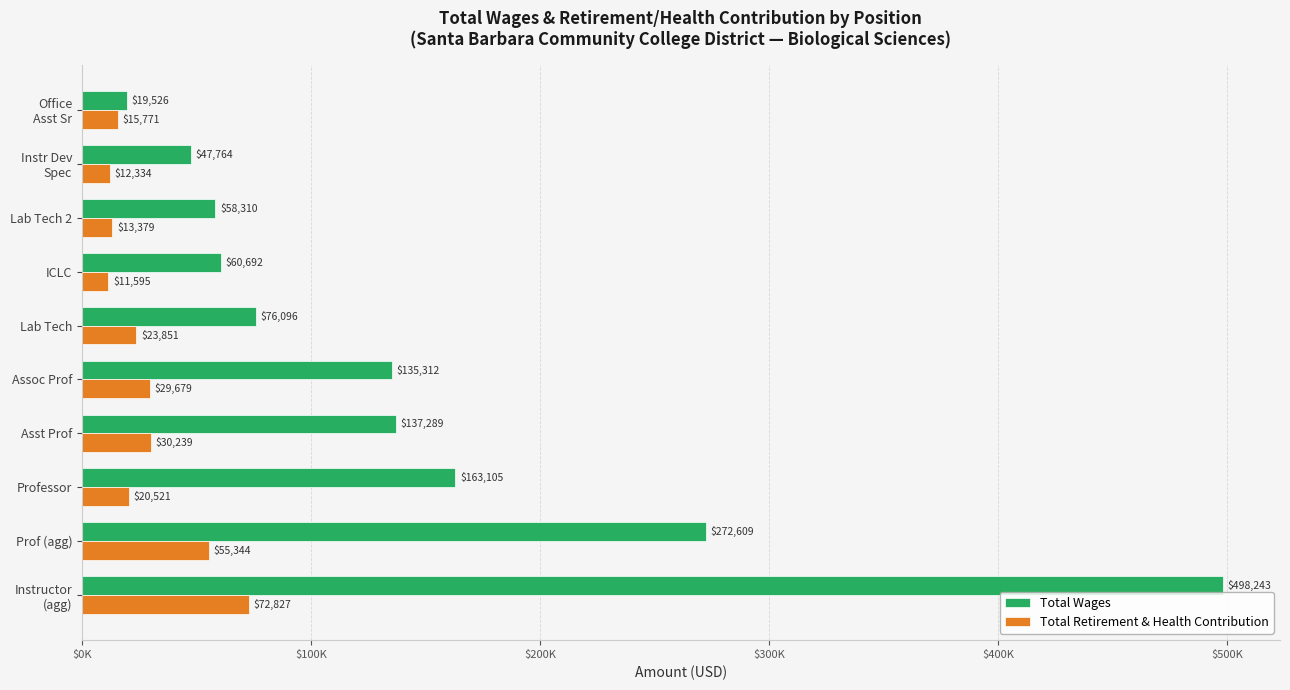

Reading left to right, extract all data points from this chart.

Total Wages: 498243	272609	163105	137289	135312	76096	60692	58310	47764	19526
Total Retirement & Health Contribution: 72827	55344	20521	30239	29679	23851	11595	13379	12334	15771